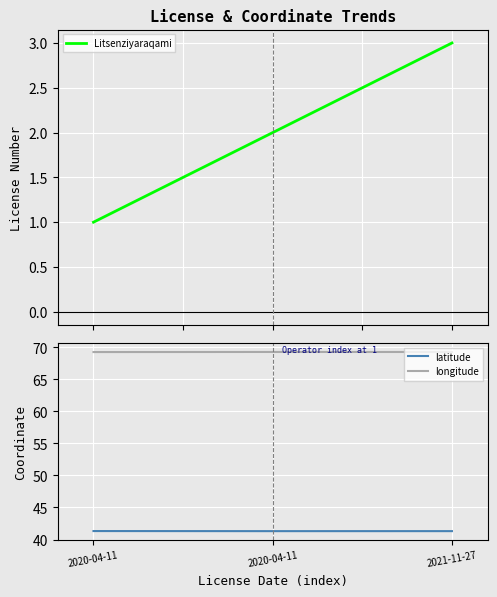

At which category is the sum across all series the highest?

2021-11-27